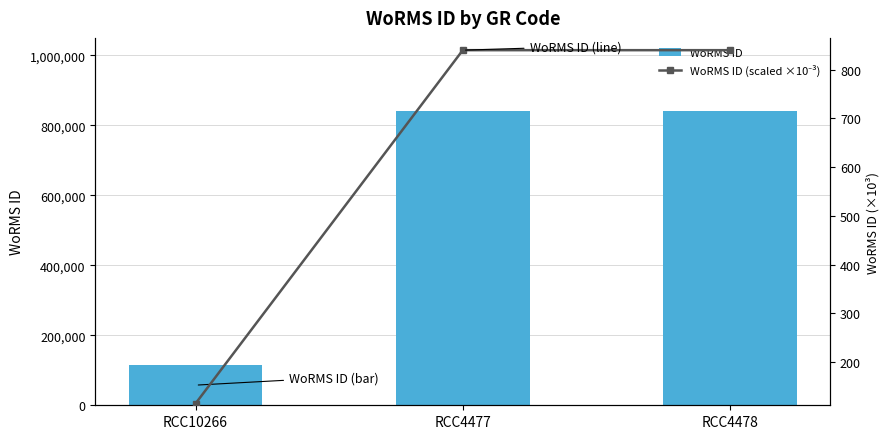

At which label is WoRMS ID (scaled ×10⁻³) closest to 477?

RCC10266